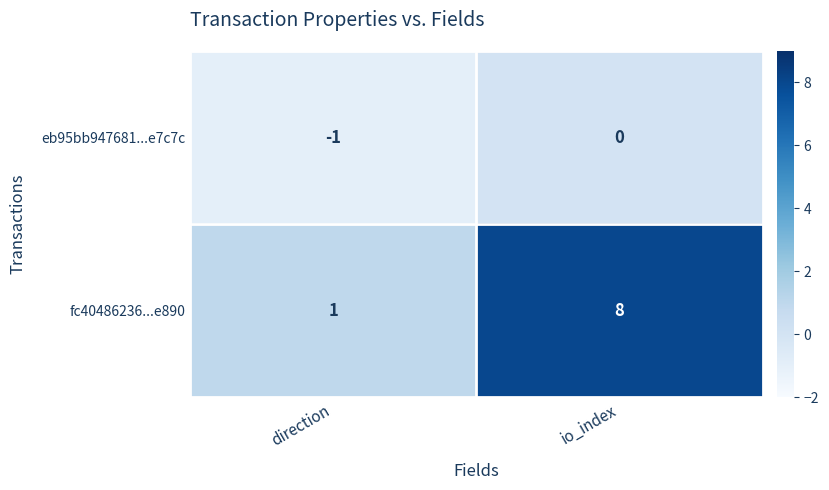

Reading left to right, list all the values displayed in this chart.

eb95bb947681...e7c7c: -1	0
fc40486236...e890: 1	8